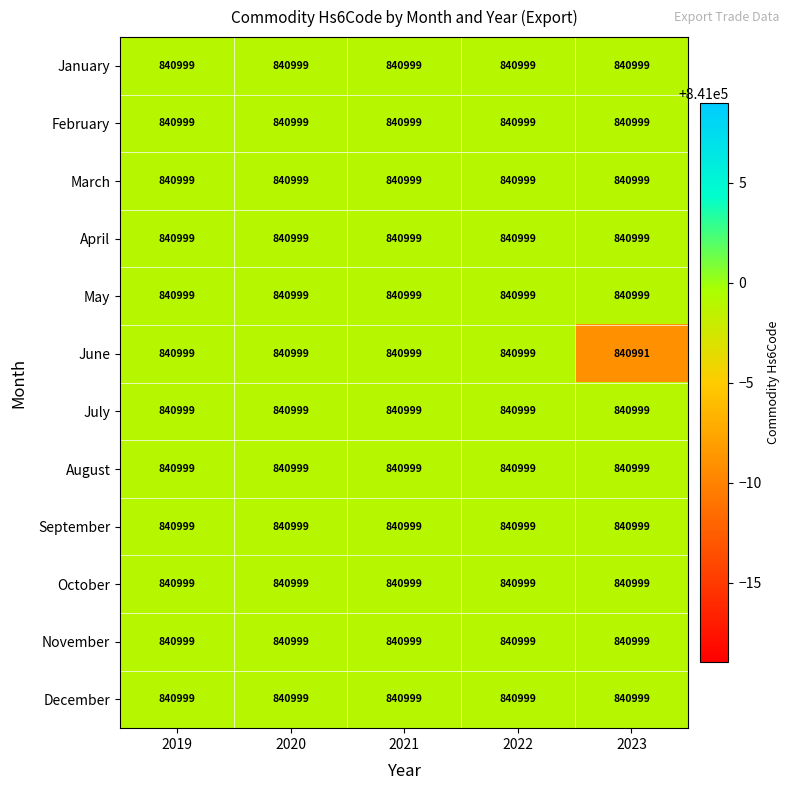

What is the sum of all May values?

4204995